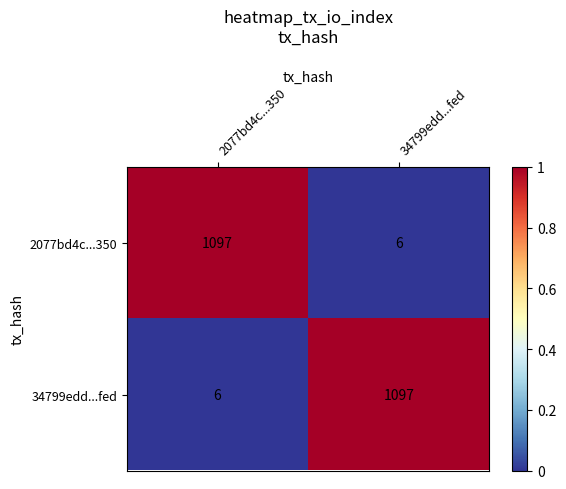

True or false: 34799edd...fed has a value of 6 at 2077bd4c...350.

True